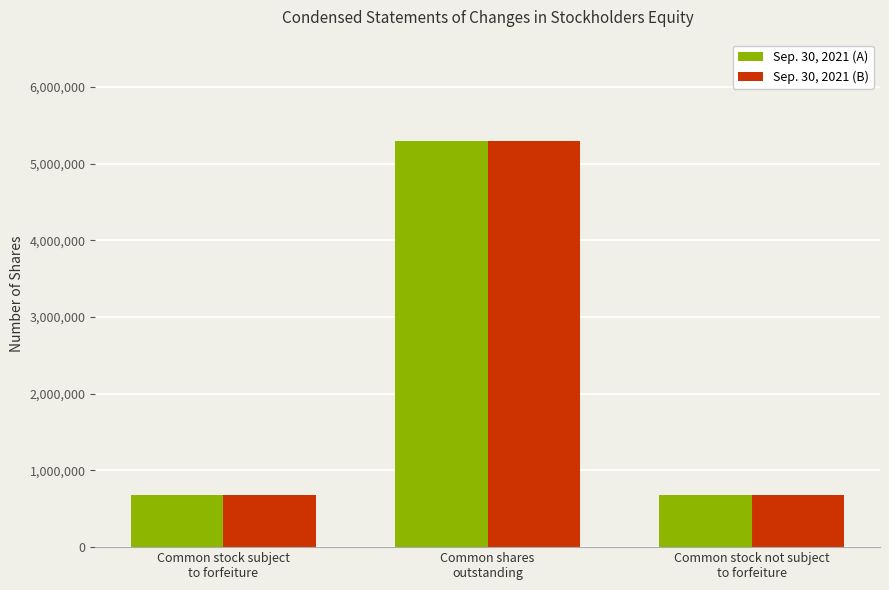

True or false: Sep. 30, 2021 (B) has a value of 5295000 at Common shares
outstanding.

True